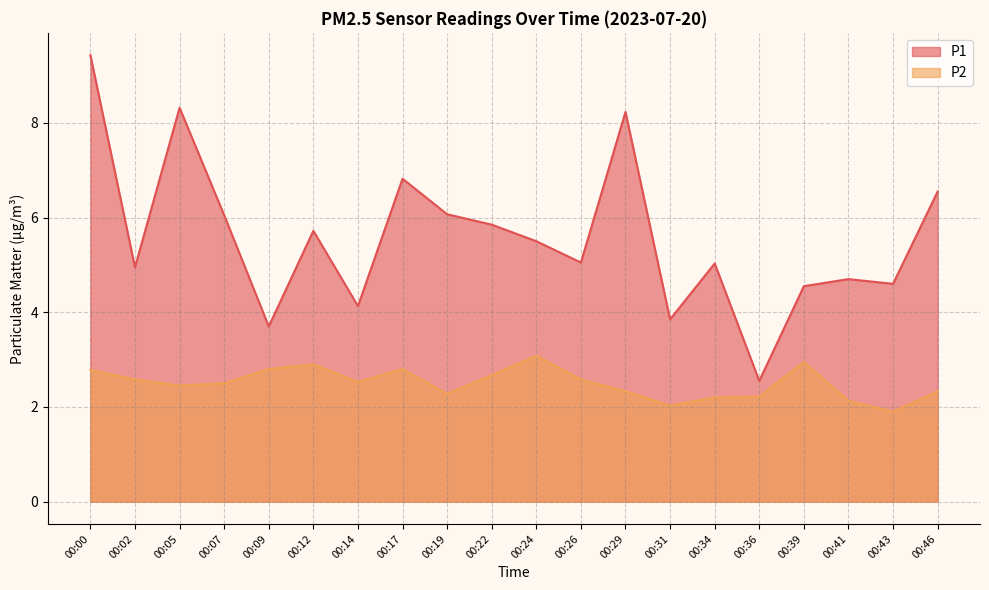

Reading left to right, what are all the values shown in this chart?

P1: 9.4	5.0	8.3	6.0	3.7	5.7	4.1	6.8	6.1	5.8	5.5	5.0	8.2	3.9	5.0	2.5	4.5	4.7	4.6	6.5
P2: 2.8	2.6	2.5	2.5	2.8	2.9	2.5	2.8	2.3	2.7	3.1	2.6	2.3	2.0	2.2	2.2	3.0	2.1	1.9	2.3